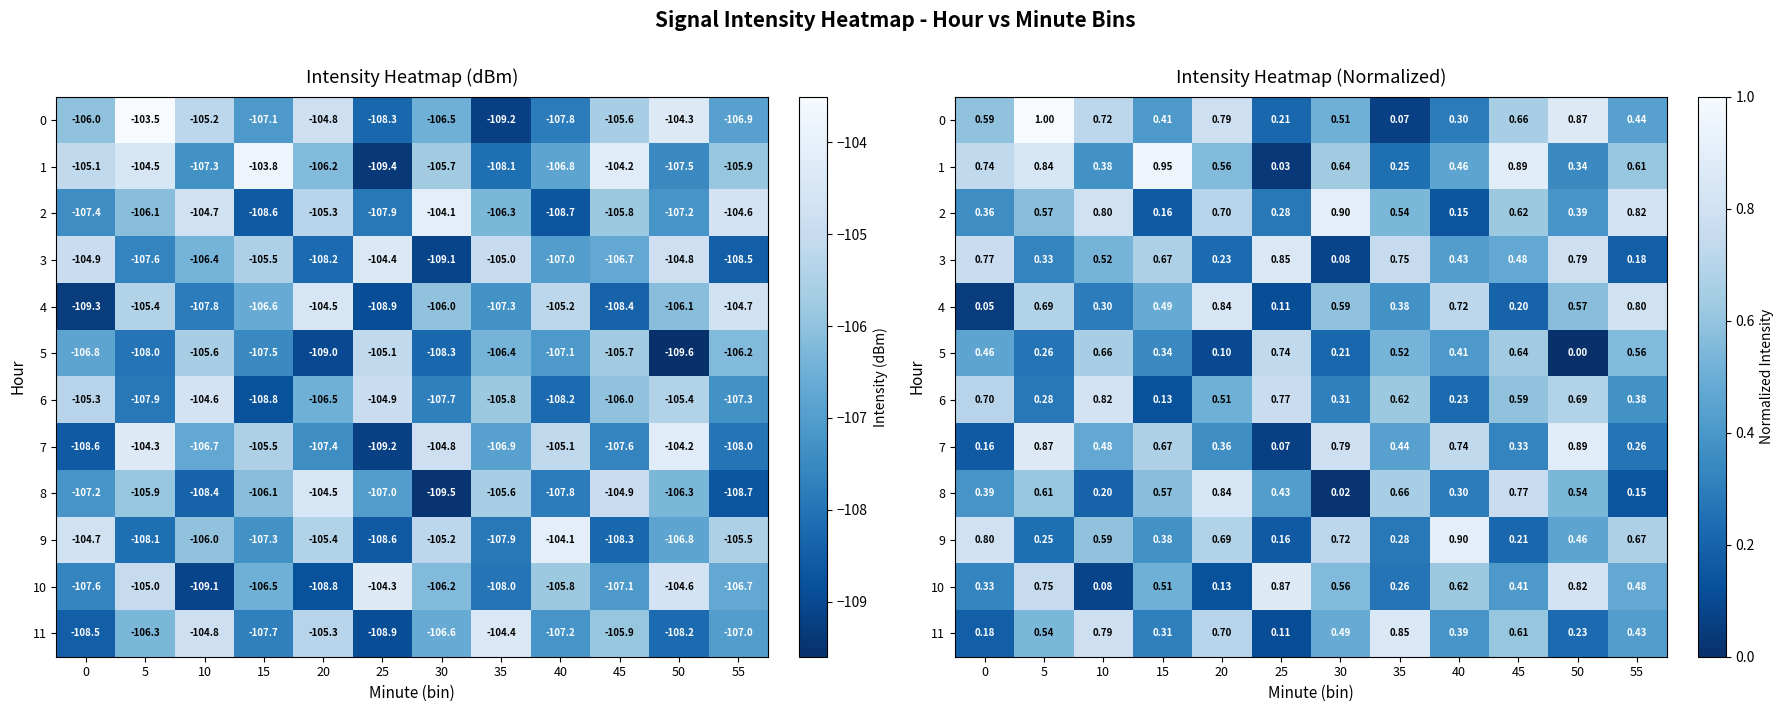

What is the sum of all 1 values?

6.7